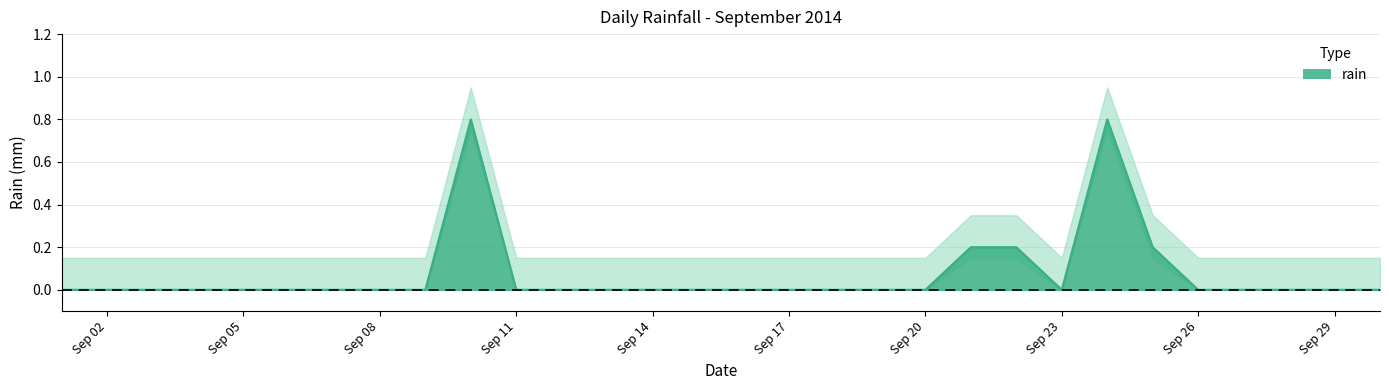

At which category does the data reach its first local peak?

2014-09-10